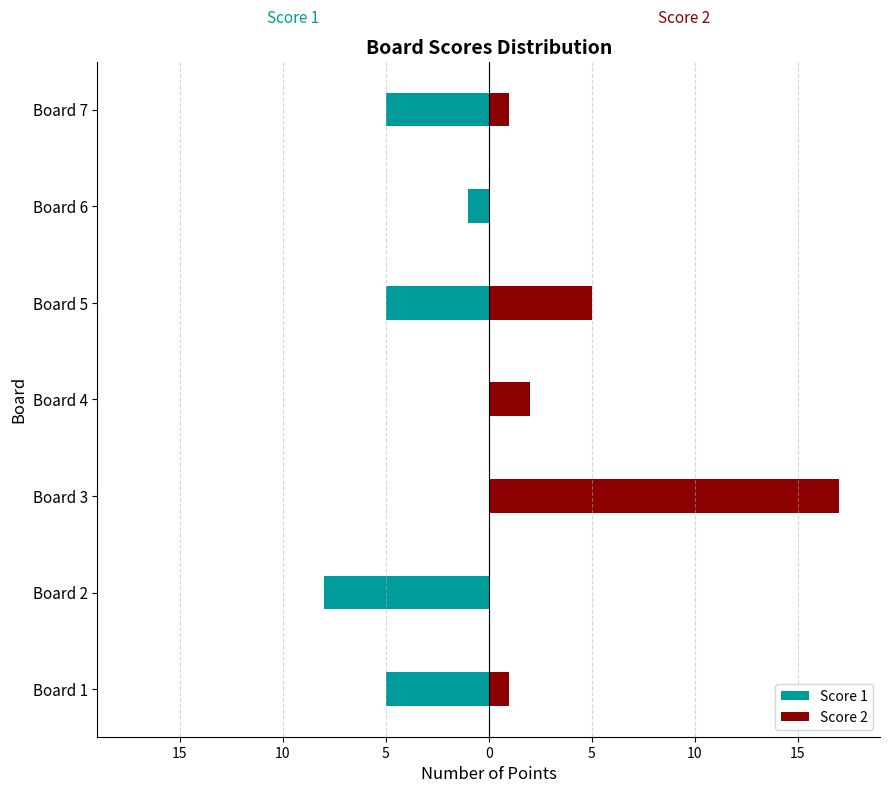

What is the smallest value displayed?

-8